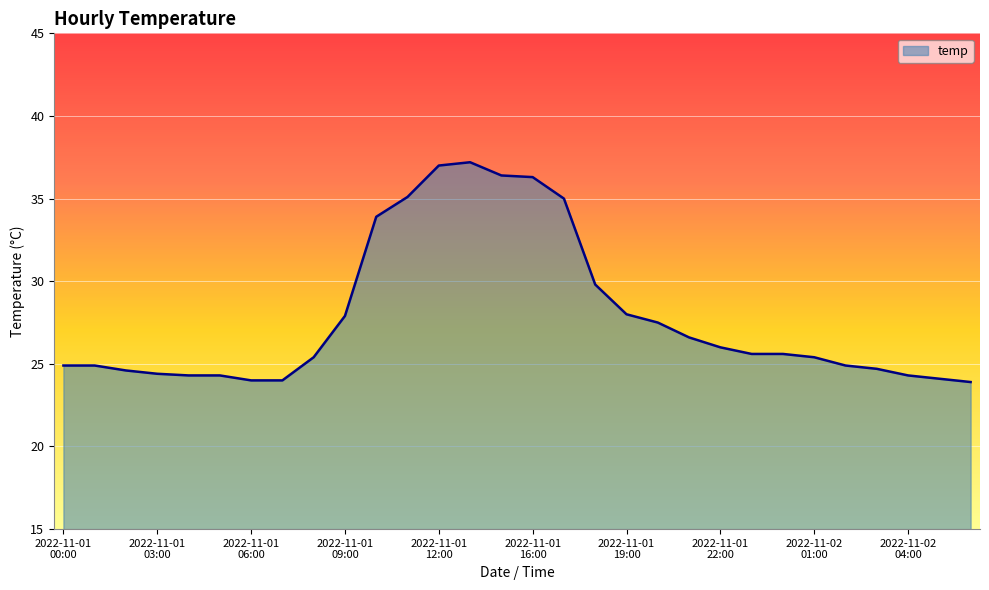

How many lines are shown in the chart?

1